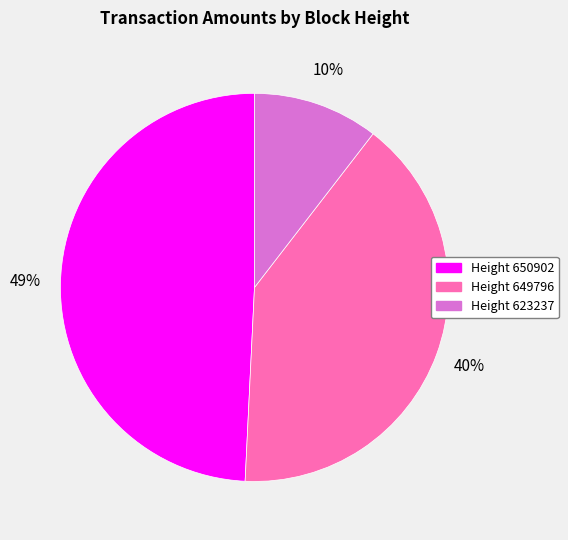

What percentage is the Height 623237 slice, to the nearest percent?

10%